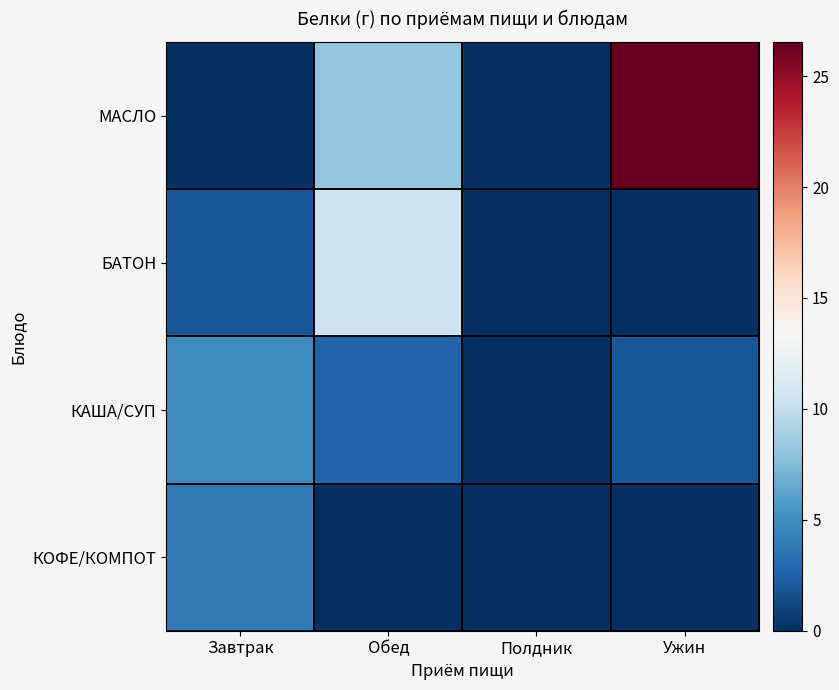

Which series has the largest total across all categories?

МАСЛО